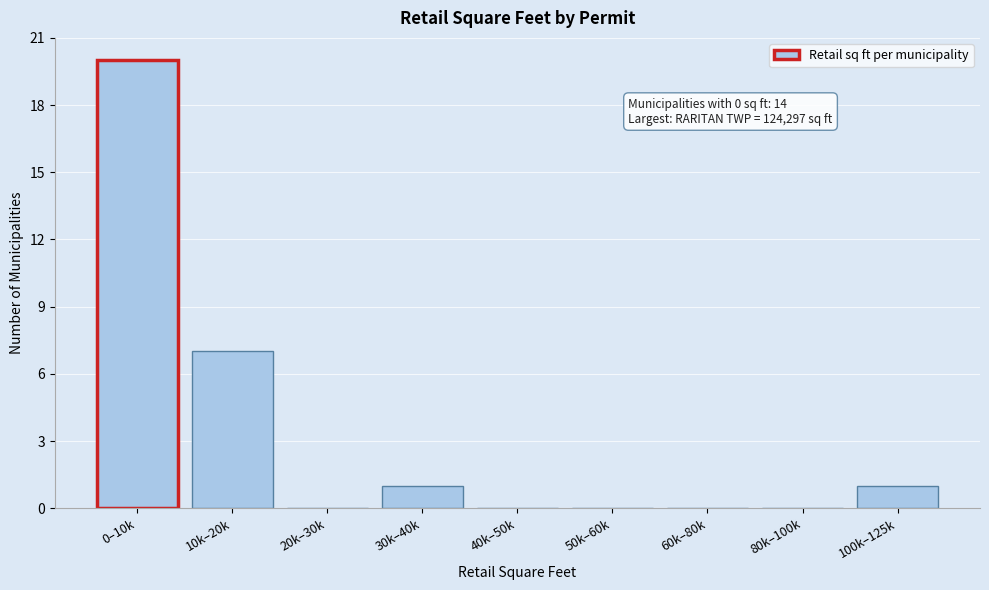

Reading left to right, what are all the values shown in this chart?

0–10k=20	10k–20k=7	20k–30k=0	30k–40k=1	40k–50k=0	50k–60k=0	60k–80k=0	80k–100k=0	100k–125k=1